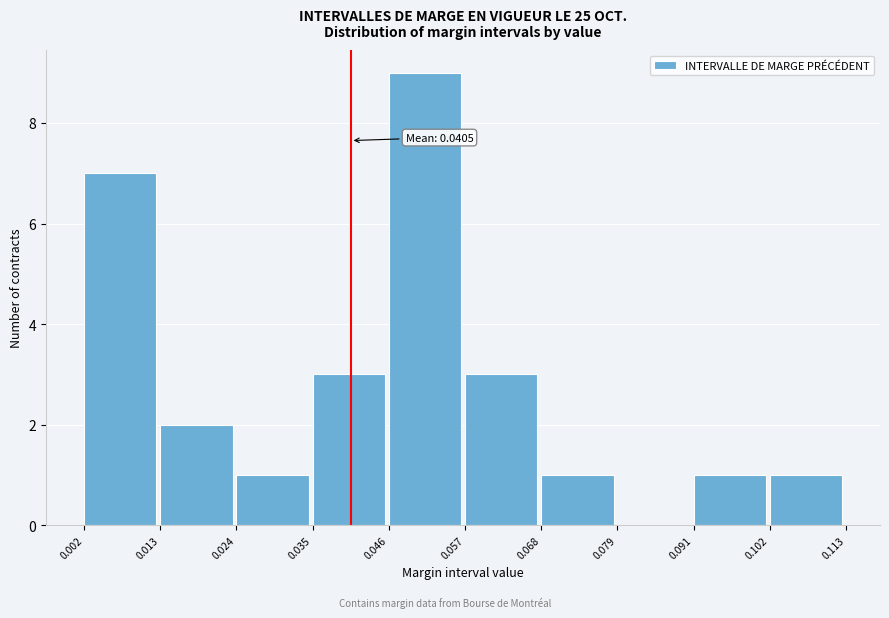

Which range on the x-axis has the tallest bar?

0.046 to 0.057